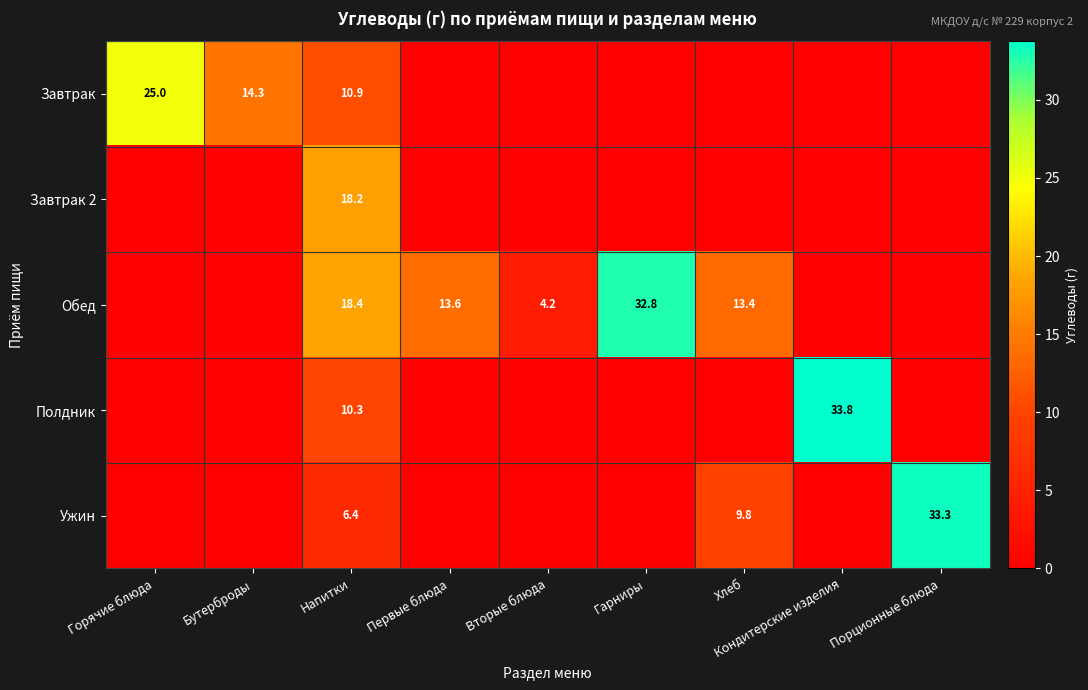

What is the total value across all series at Напитки?

64.2